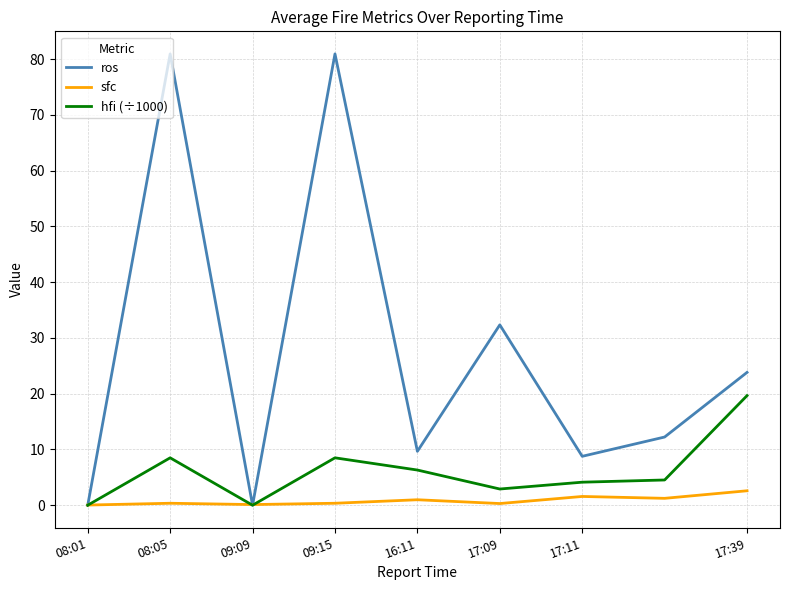

Which series has the largest total across all categories?

ros